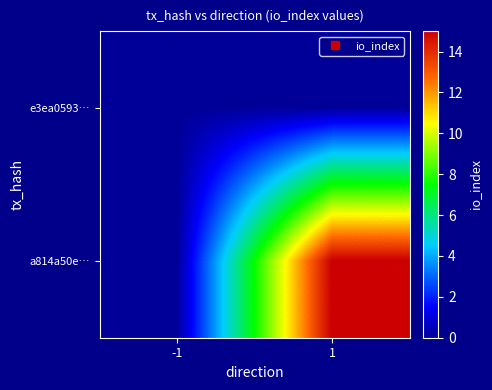

At which category does the chart reach its minimum across all series?

-1